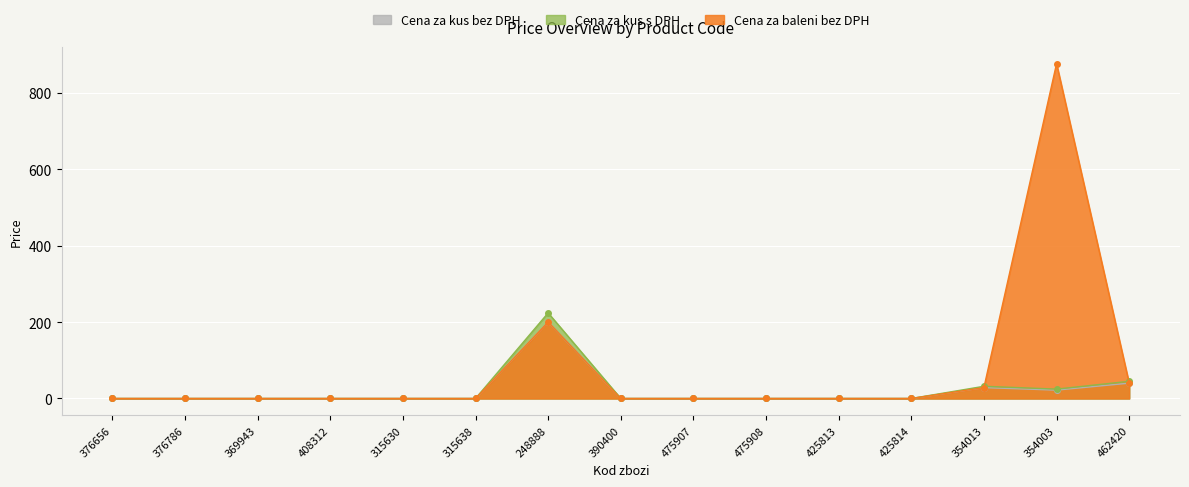

True or false: Cena za baleni bez DPH and Cena za kus bez DPH intersect in this chart.

False